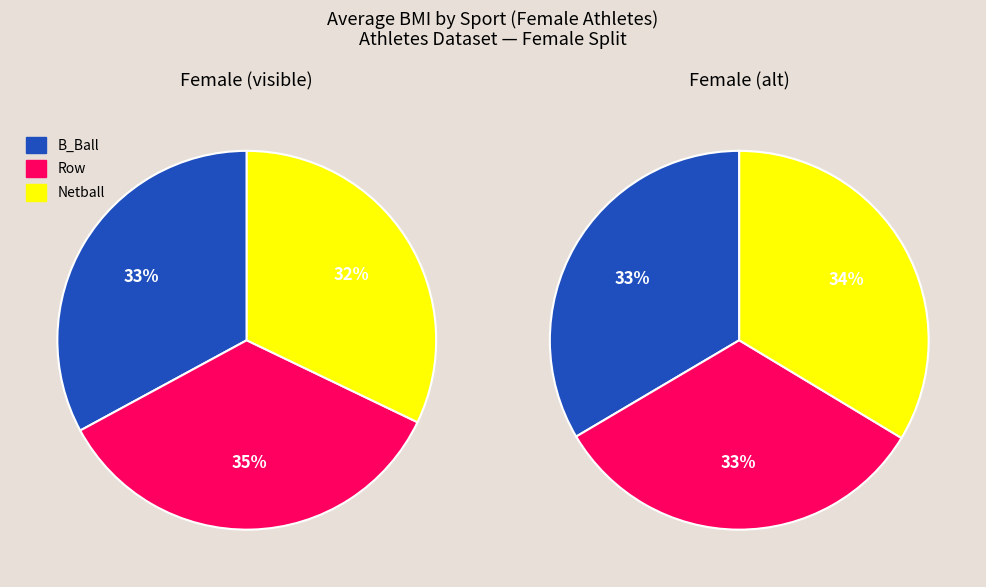

The m slice represents 68% of the pie. True or false?

False